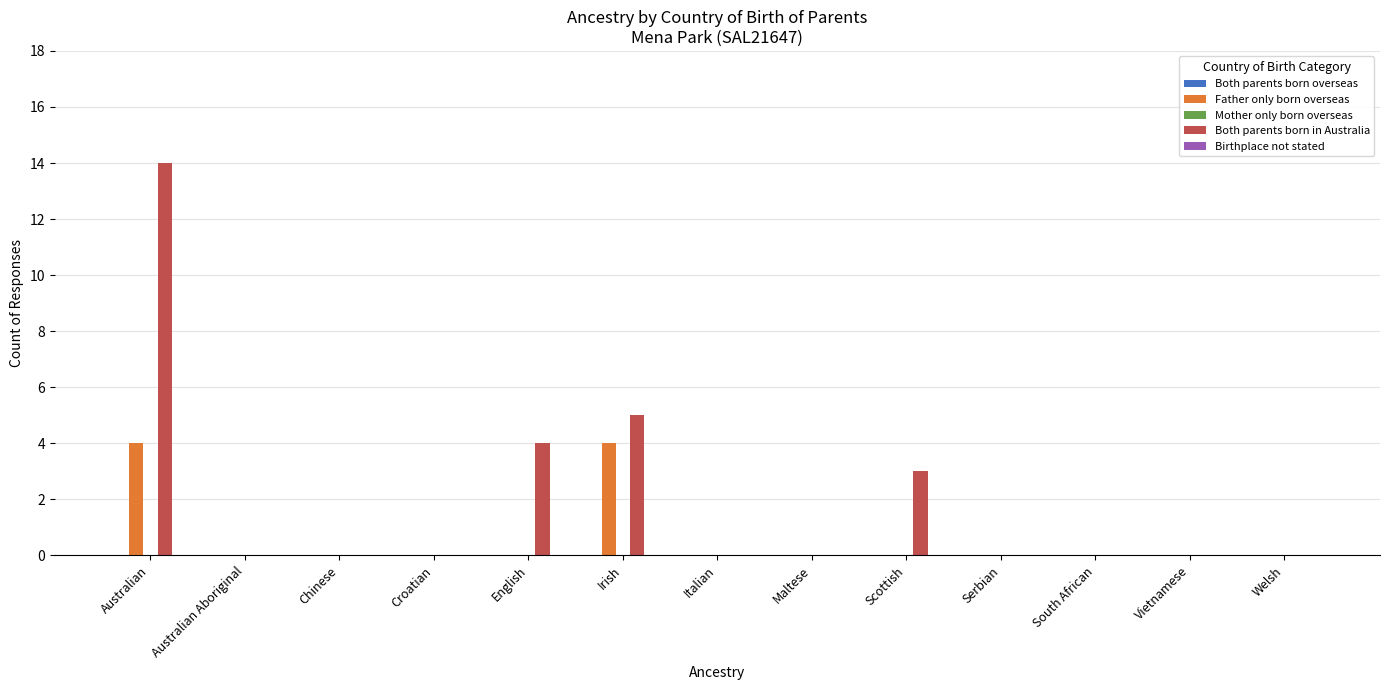

True or false: Father only born overseas has a value of 0 at Serbian.

True